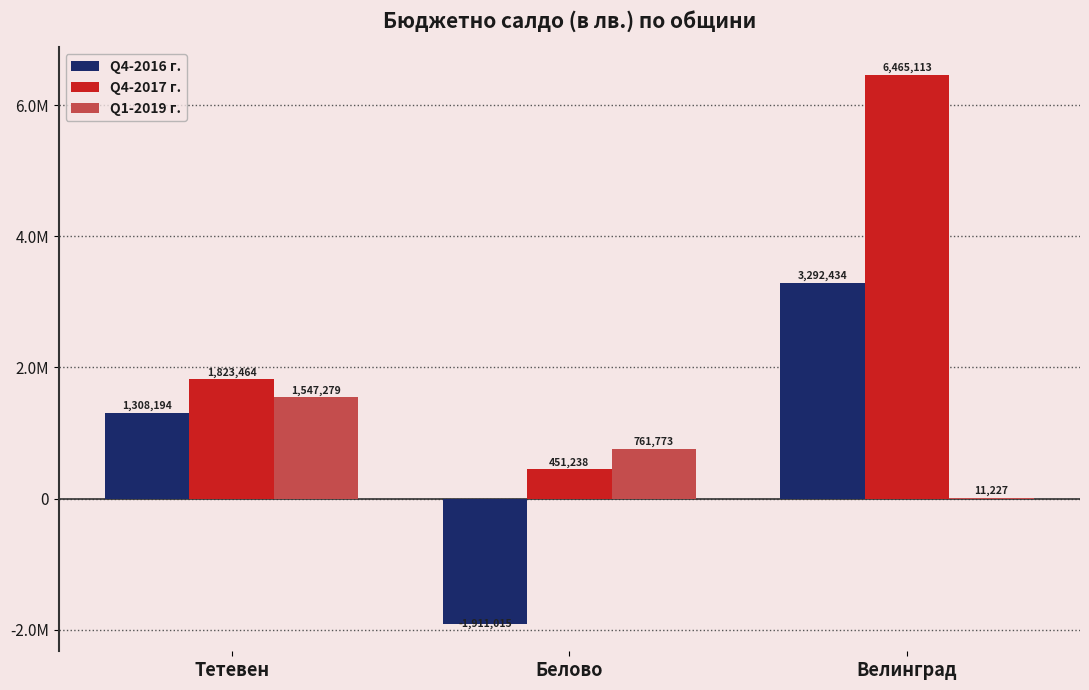

True or false: Q4-2017 г. has a value of 2946889 at Тетевен.

False